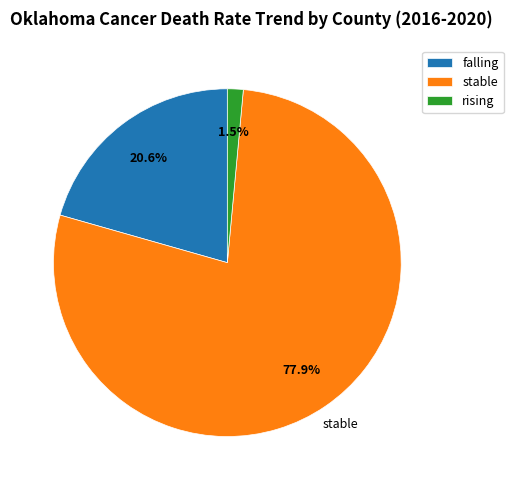

Is it true that stable is 88% of the pie?

False